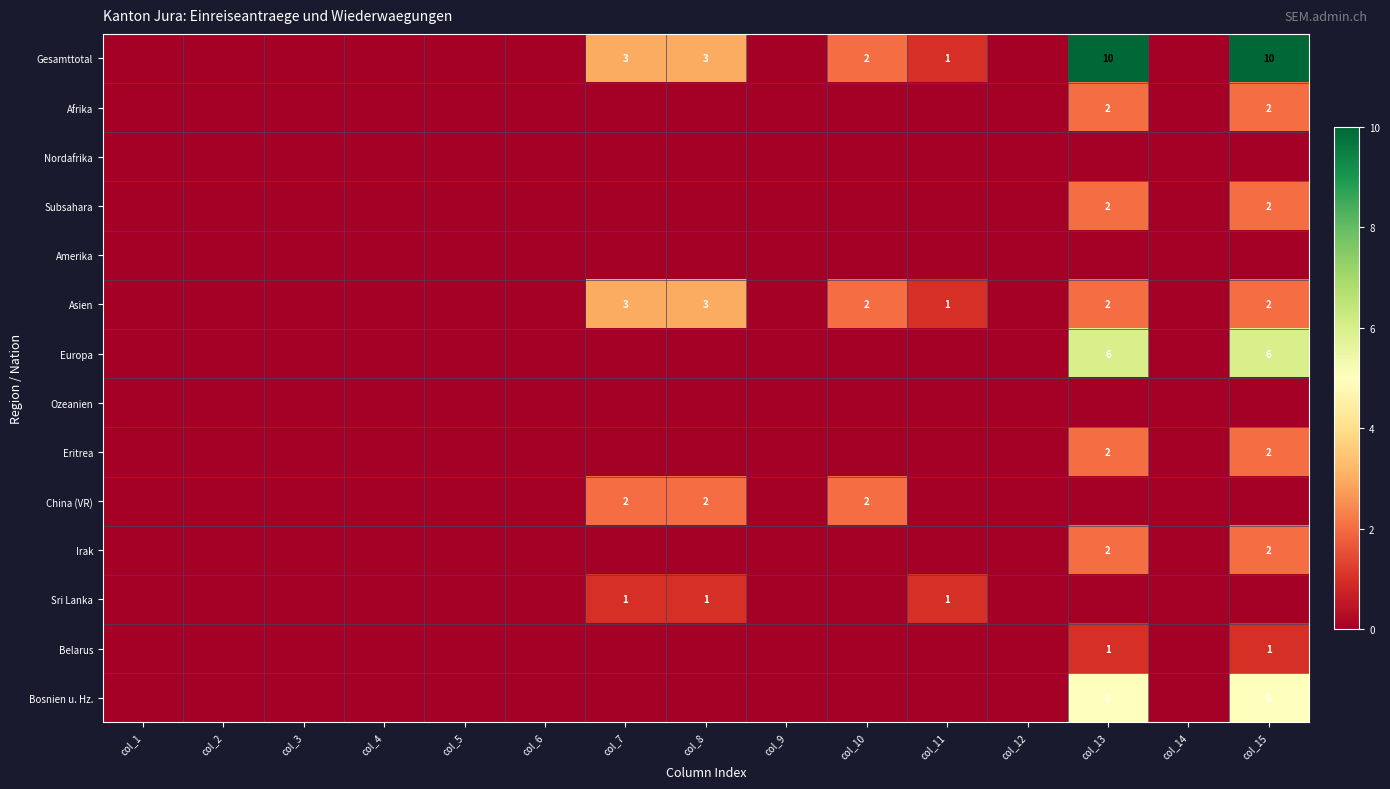

Count the number of data series in this chart.

14